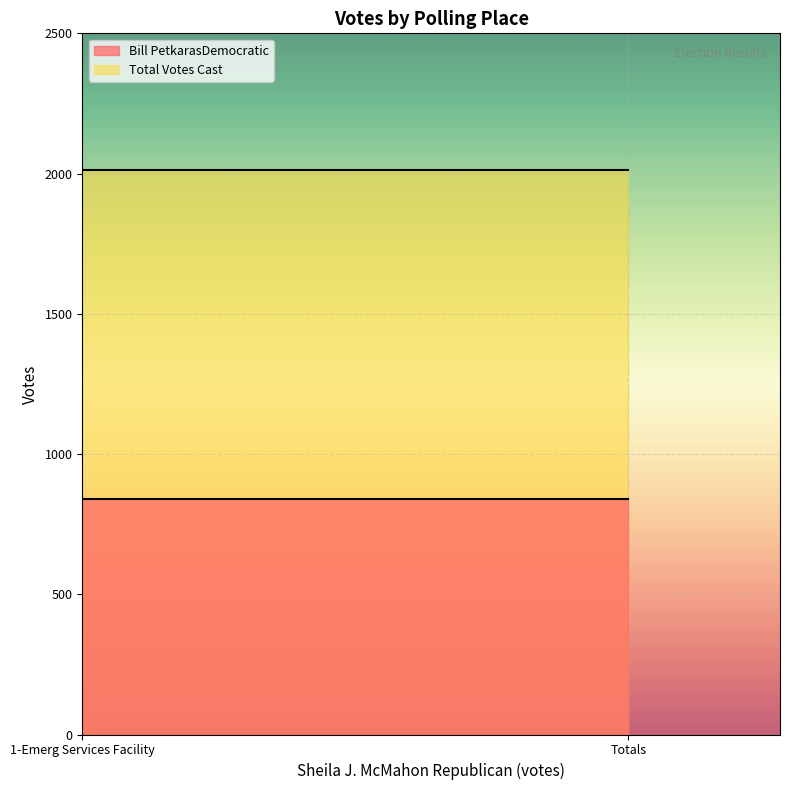

Which series has the largest range (max minus min)?

Bill PetkarasDemocratic